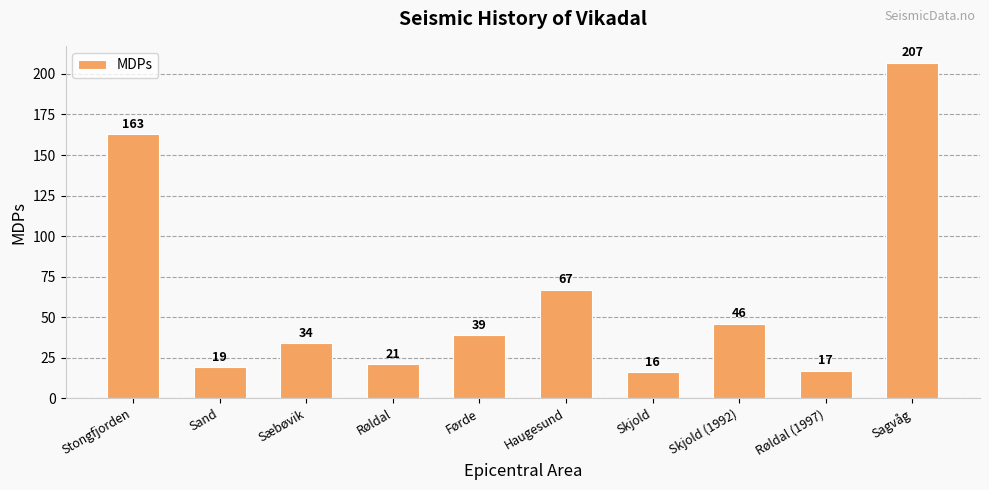

Are the bars horizontal?

No